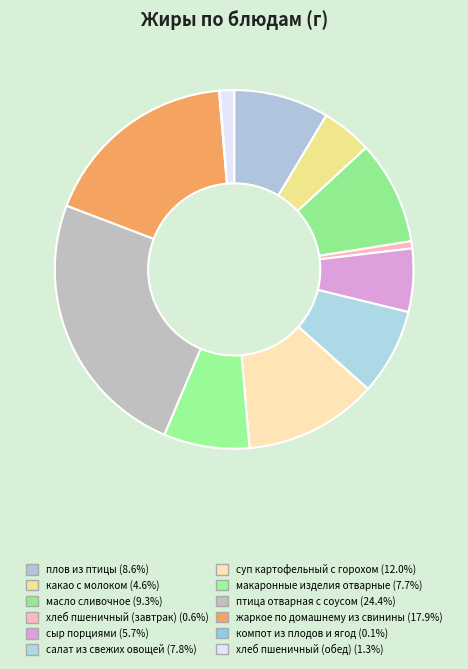

What percentage do сыр порциями and салат из свежих овощей together represent?

13.5%